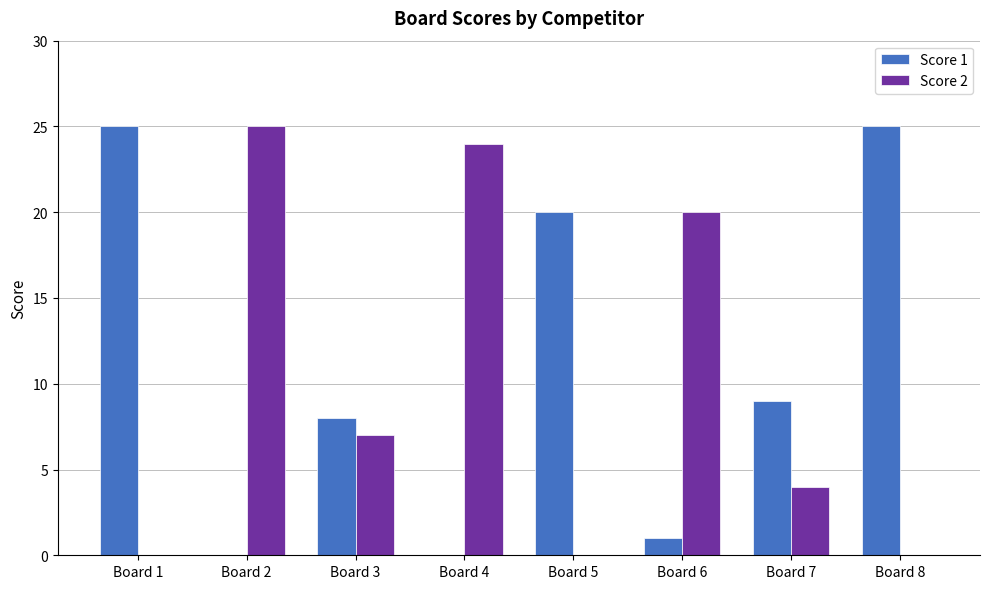

Where is Score 1 nearest to the value 12?

Board 7